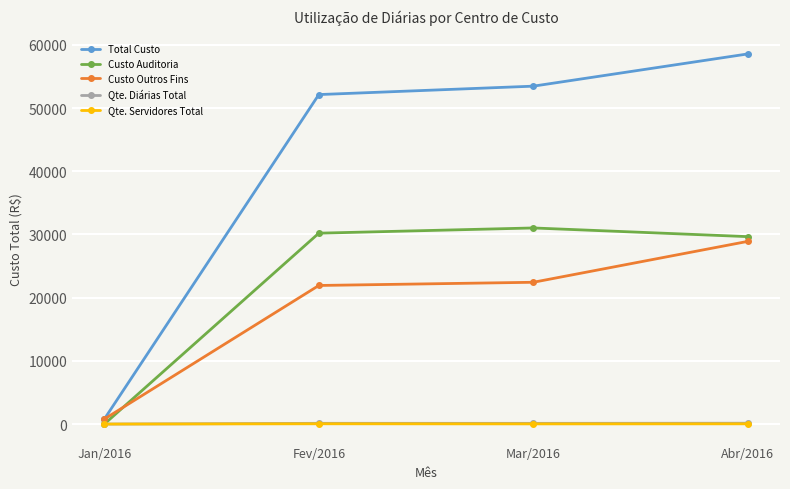

True or false: Total Custo has more than 1 interior local peaks.

False